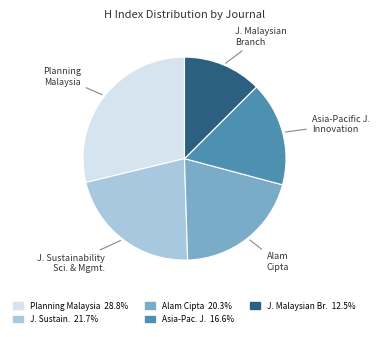

Rank the categories by value from lowest to highest.

J. Malaysian Branch, Asia-Pacific J. Innovation, Alam Cipta, J. Sustainability Sci. & Mgmt., Planning Malaysia